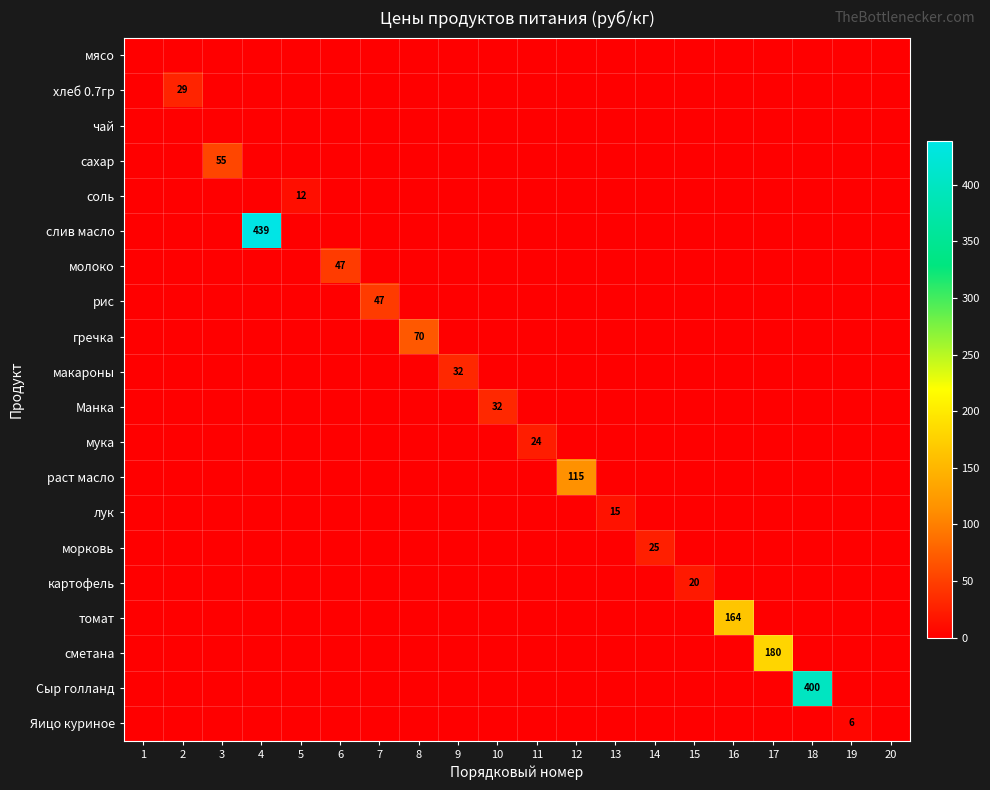

True or false: Яицо куриное has a value of 6 at 19.

True